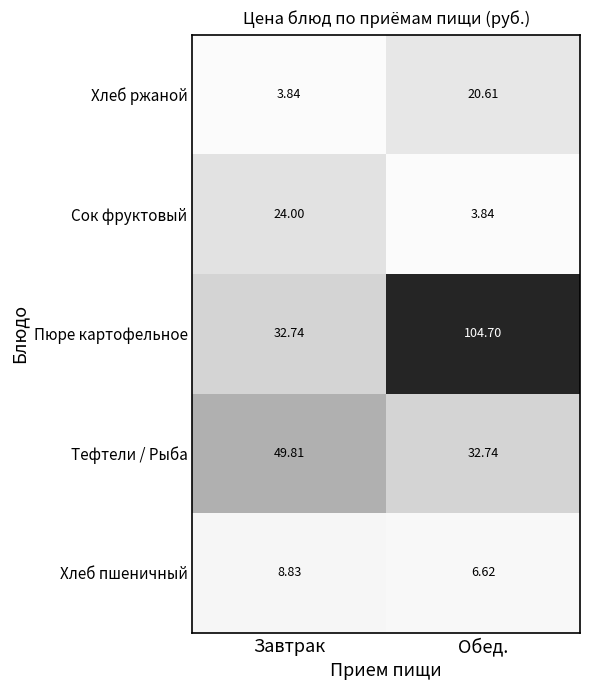

At which category does the chart reach its peak across all series?

Обед.